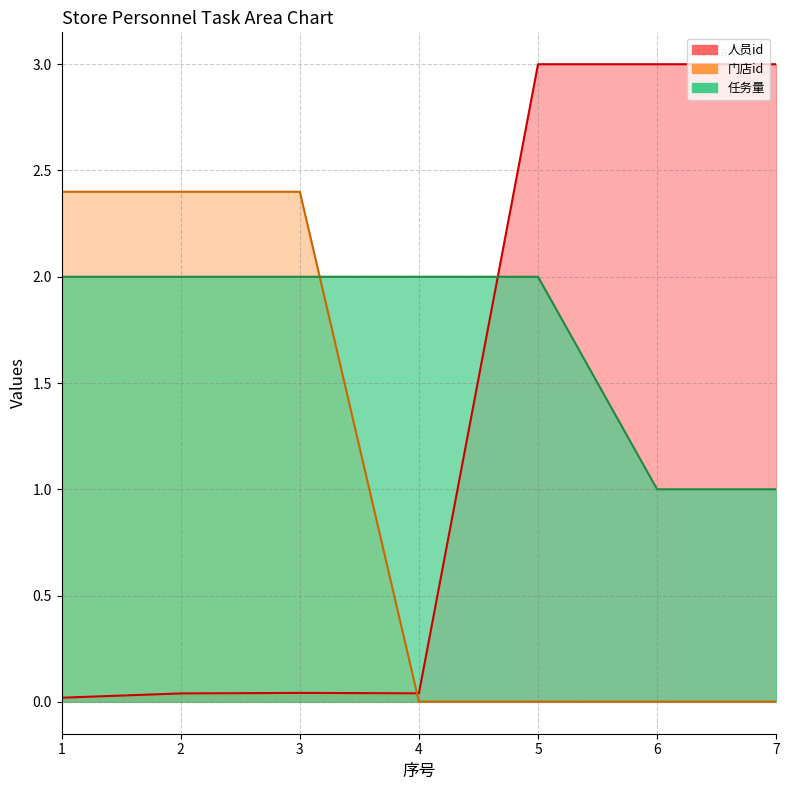

How many categories are shown in the chart?

7